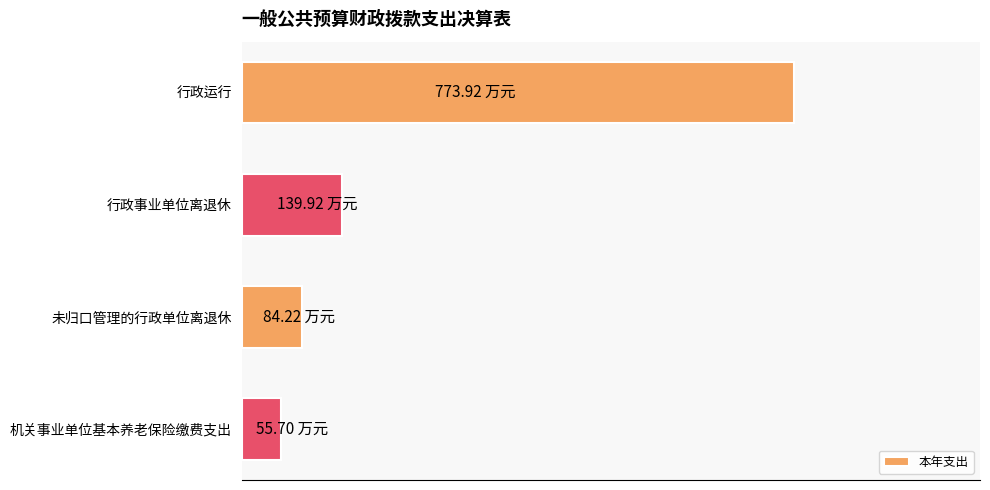

Does the chart contain any negative values?

No